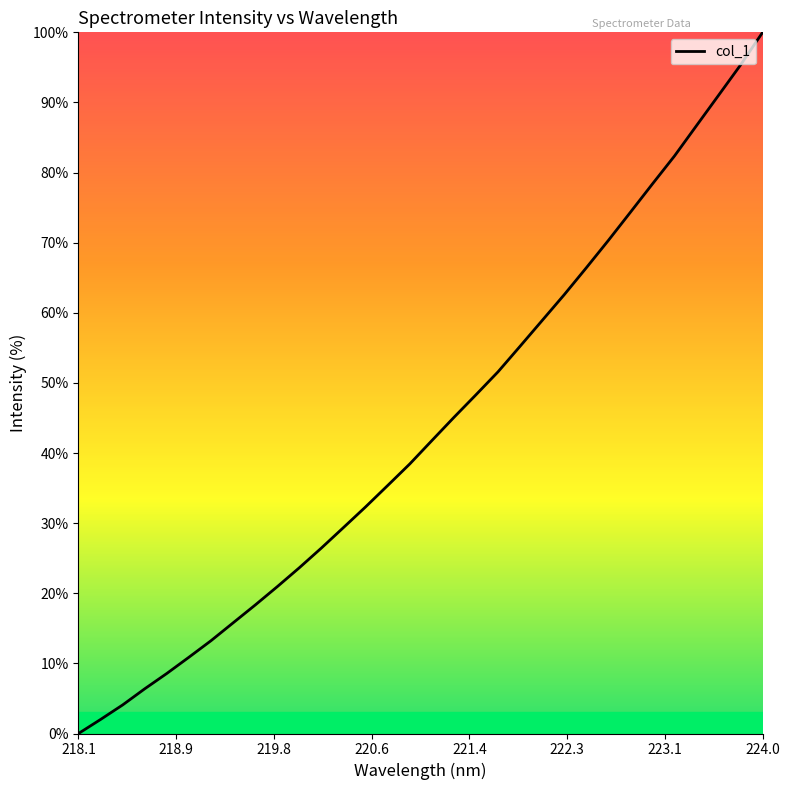

What is the difference between the maximum and second lowest values?

98.0